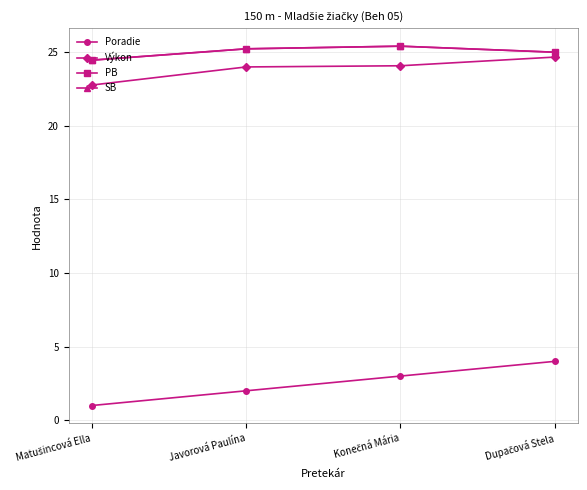

Does the chart have visible grid lines?

Yes